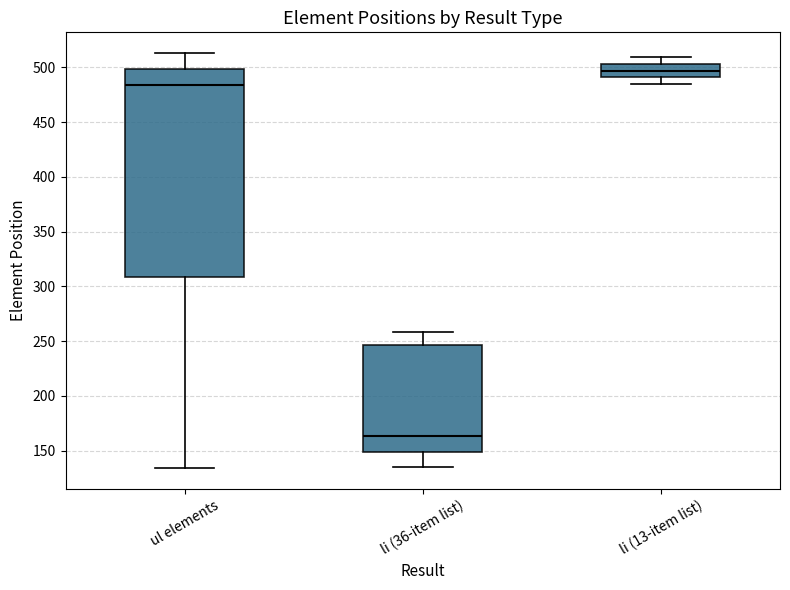

Reading left to right, transcribe this box plot: for each box, give where its median line is, the range the box spans, and where its two whiskers end, as read against the y-axis. The values are not printed on the chart, so give them approximately, as read against the axis.

ul elements: median 485, box 310 to 500, whiskers 135 to 515
li (36-item list): median 165, box 150 to 245, whiskers 135 to 260
li (13-item list): median 495, box 490 to 505, whiskers 485 to 510